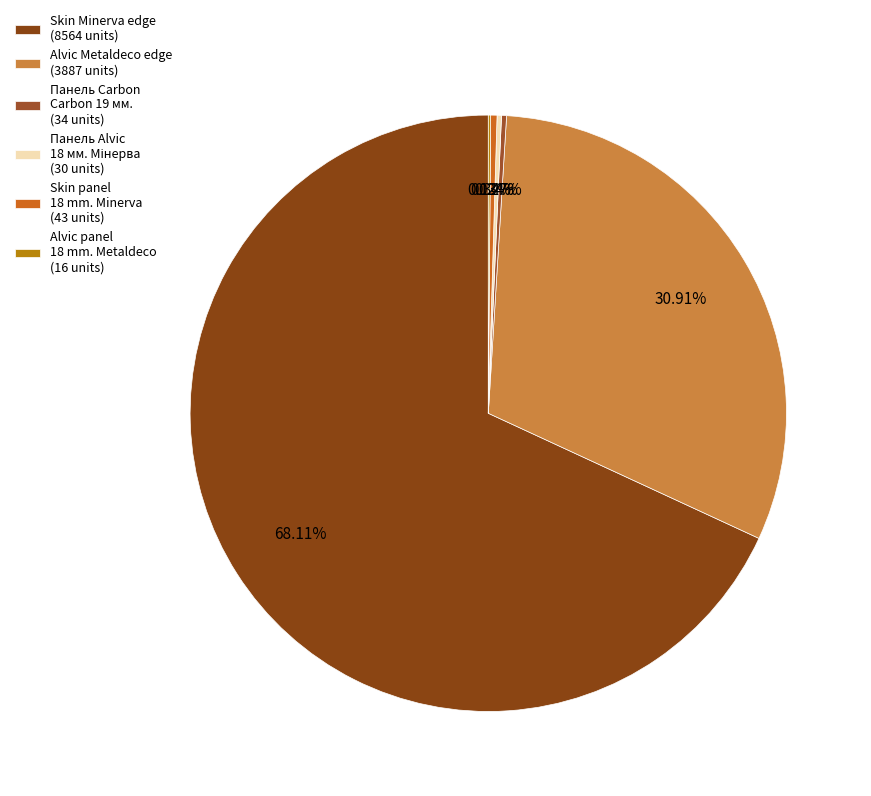

Which category has the biggest portion of the pie?

Skin Minerva edge (8564 units)